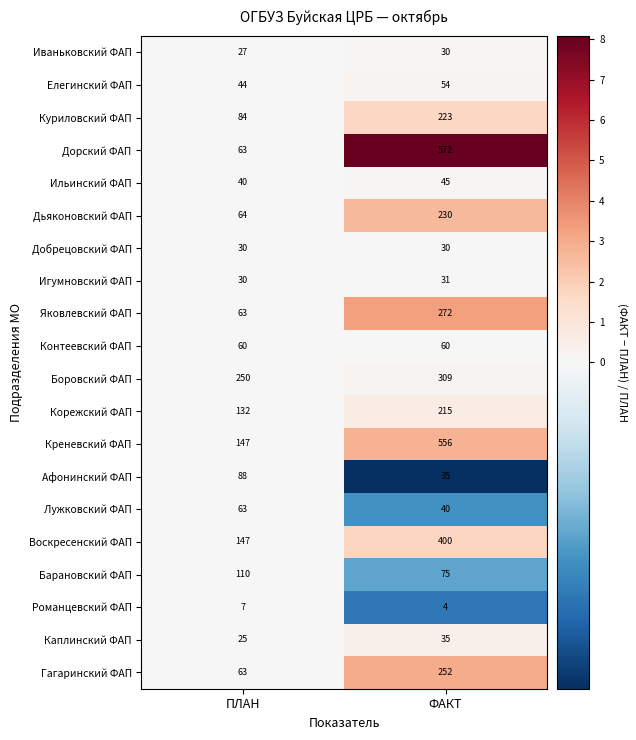

Rank the categories by Дьяконовский ФАП value from lowest to highest.

ПЛАН, ФАКТ